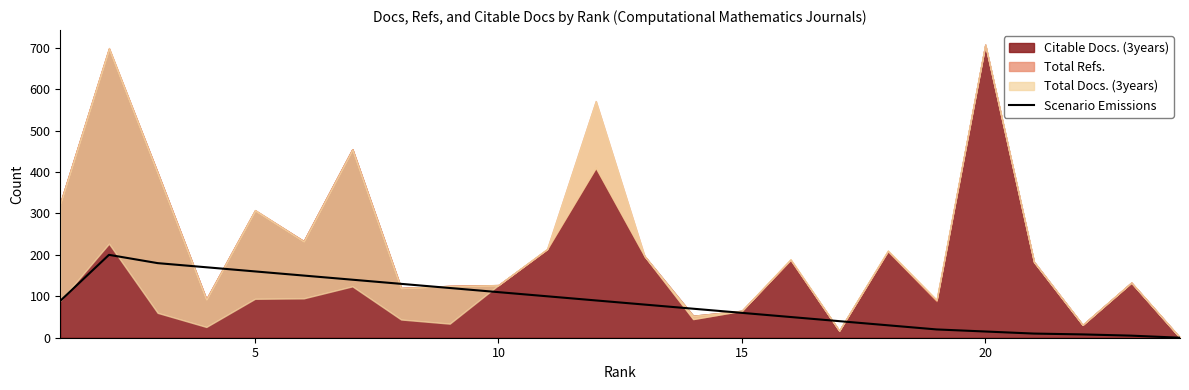

What is the highest value of the Scenario Emissions series?

200